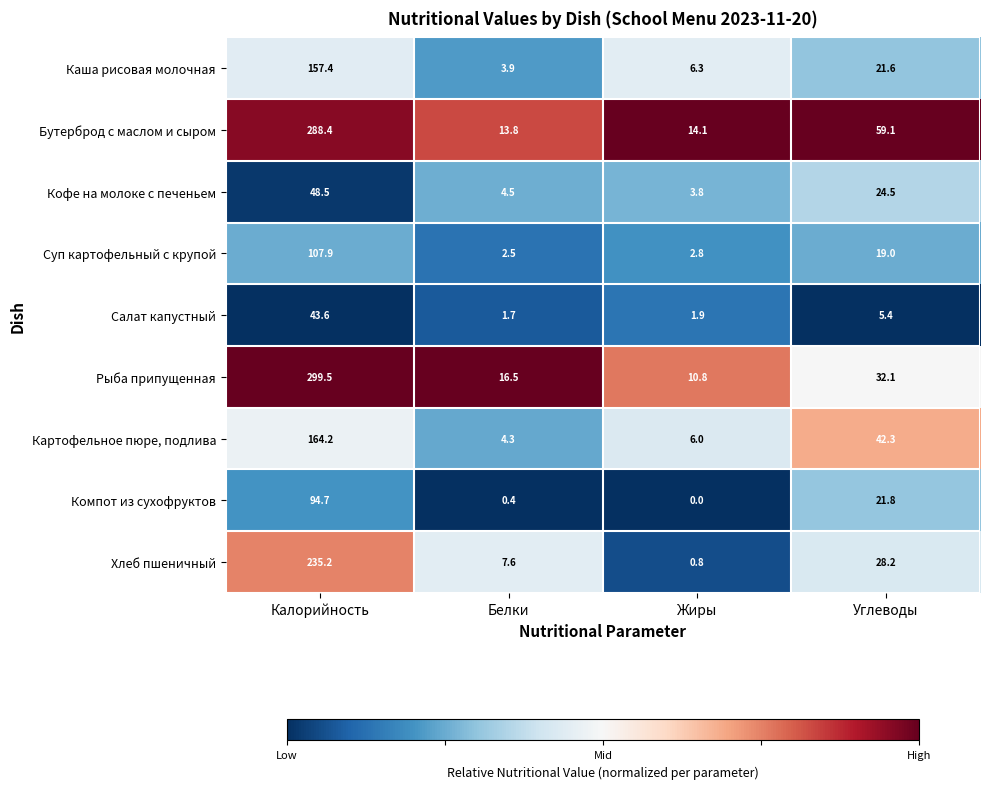

What is the greatest value displayed?

299.5